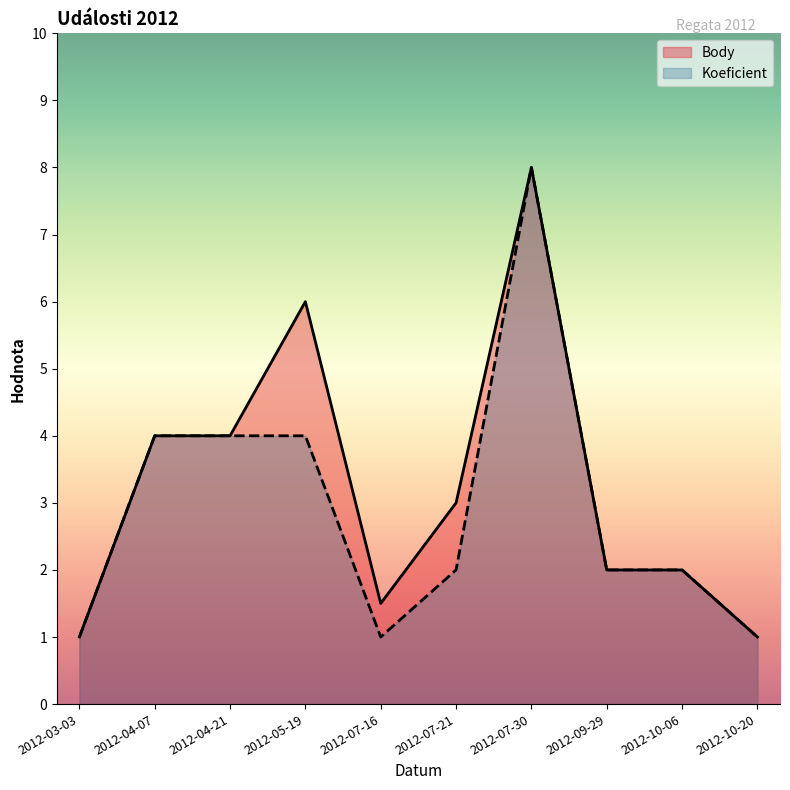

Reading left to right, transcribe all the data shown in this chart.

Body: 2012-03-03=1.0	2012-04-07=4.0	2012-04-21=4.0	2012-05-19=6.0	2012-07-16=1.5	2012-07-21=3.0	2012-07-30=8.0	2012-09-29=2.0	2012-10-06=2.0	2012-10-20=1.0
Koeficient: 2012-03-03=1.0	2012-04-07=4.0	2012-04-21=4.0	2012-05-19=4.0	2012-07-16=1.0	2012-07-21=2.0	2012-07-30=8.0	2012-09-29=2.0	2012-10-06=2.0	2012-10-20=1.0